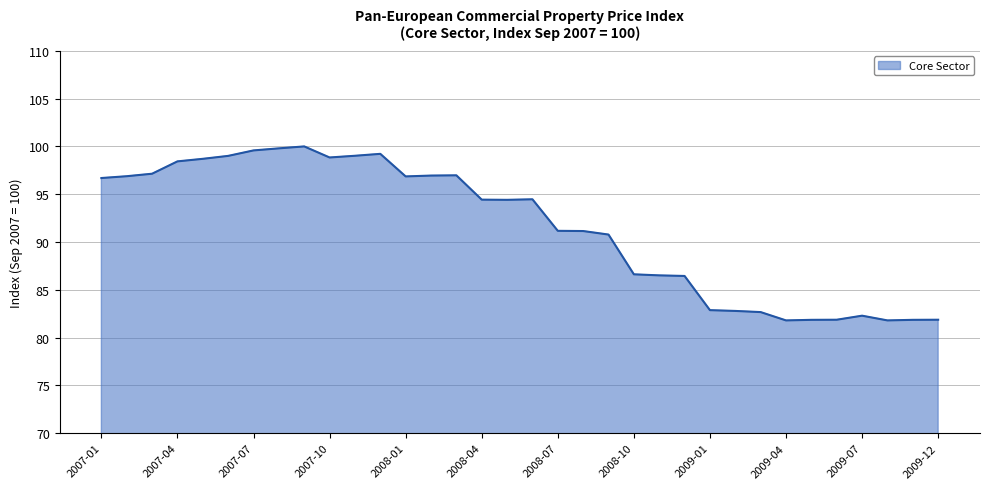

What is the greatest value displayed?

100.0